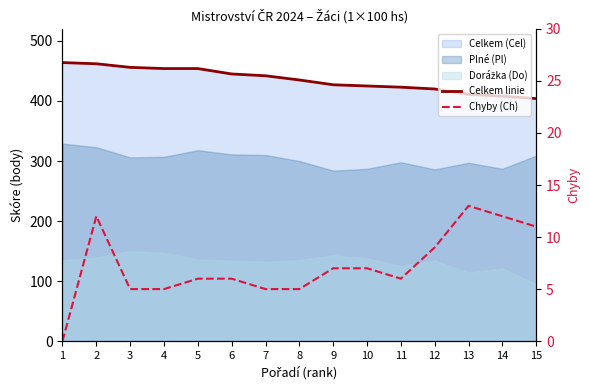

The Chyby (Ch) series shows 9 at 11. True or false?

False